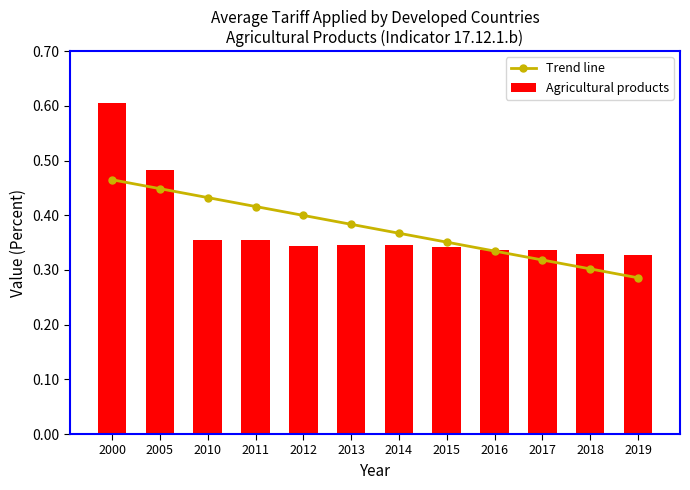

How many data points does each series have?

12